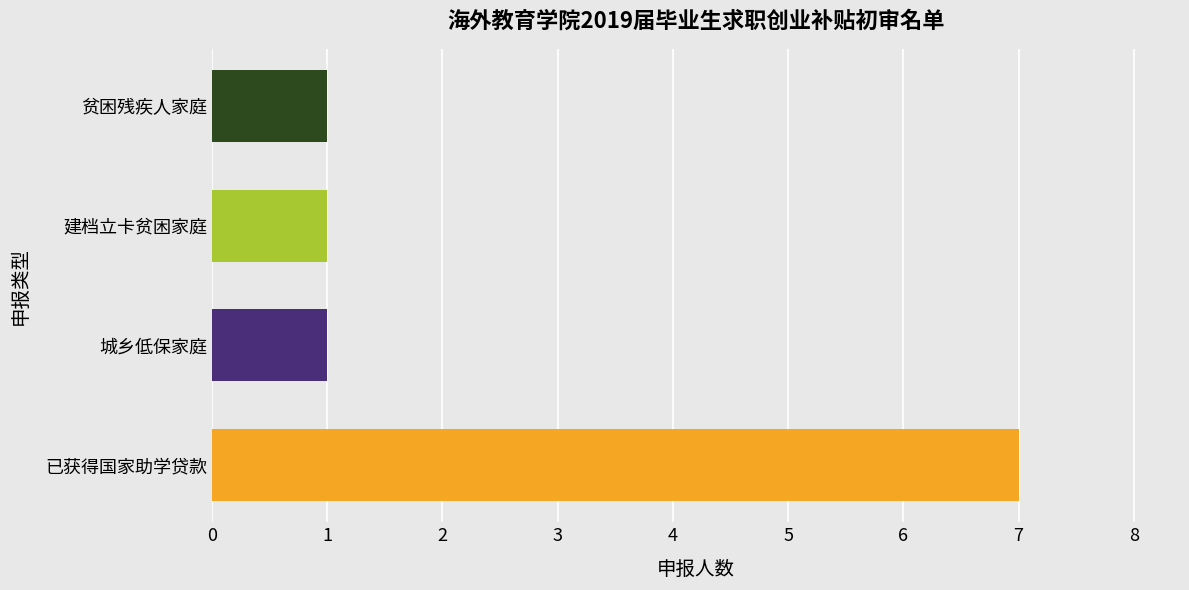

Are the bars grouped side by side (vs. stacked)?

No